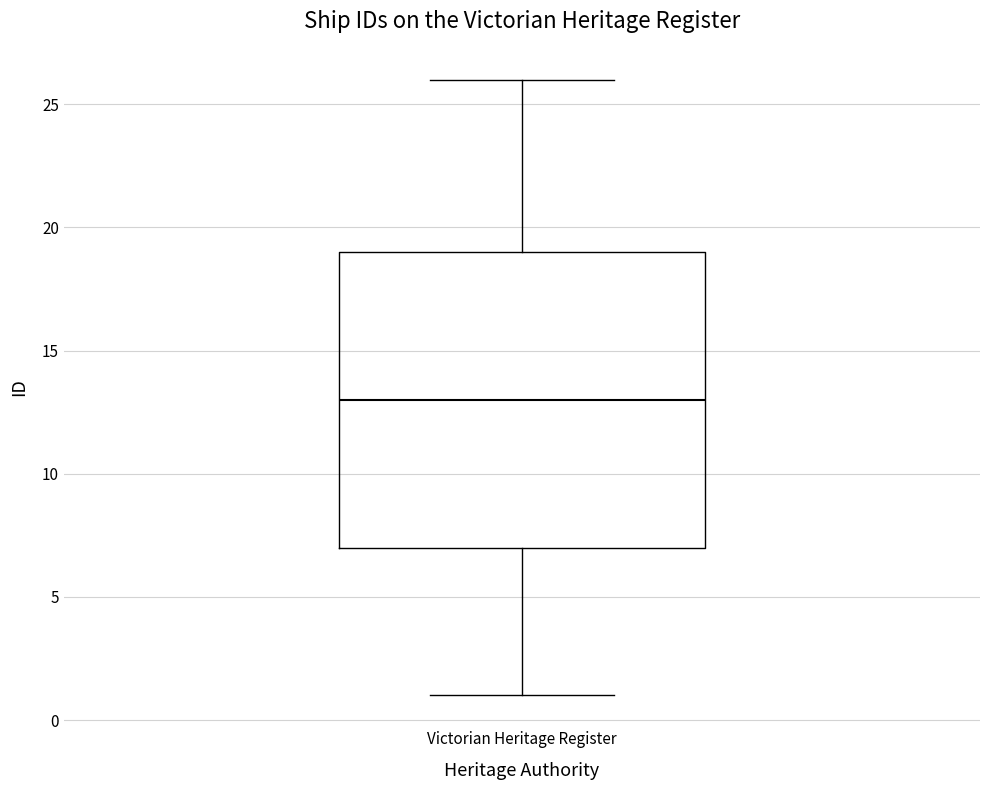

Where is the lower edge of the box for Victorian Heritage Register on the y-axis? The values are not printed on the chart, so give them approximately, as read against the axis.

7